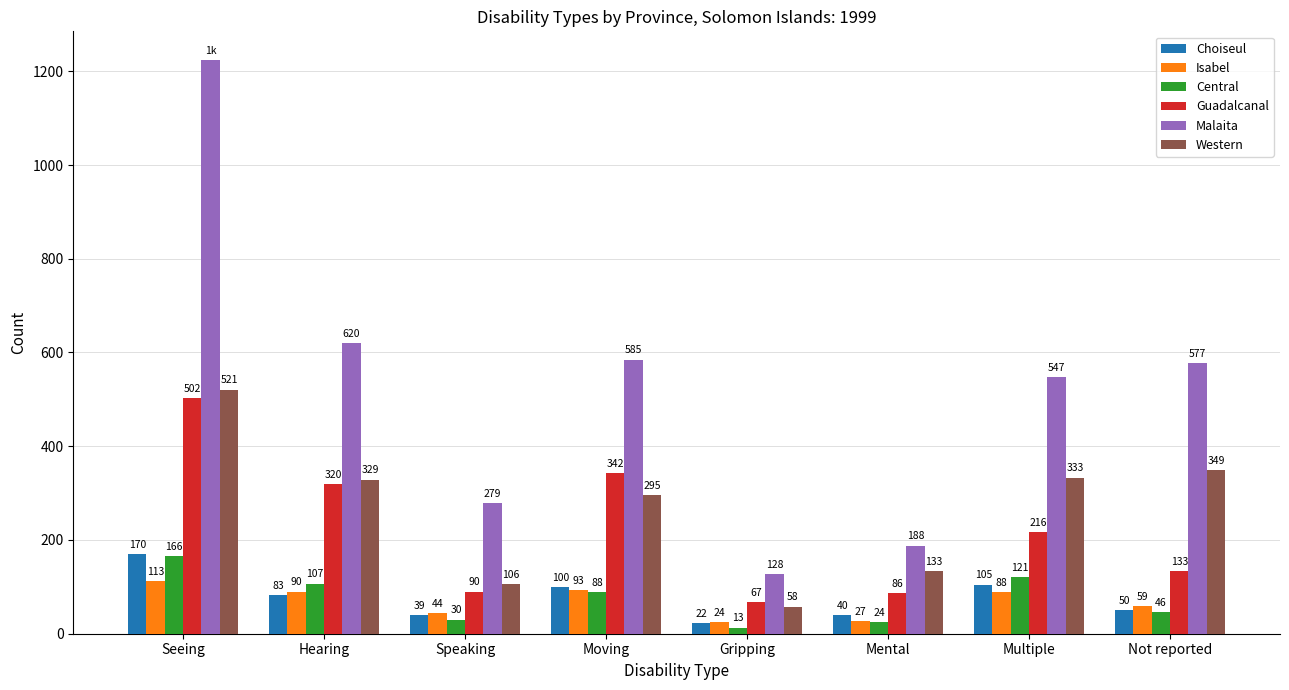

What position from the right is Seeing?

8